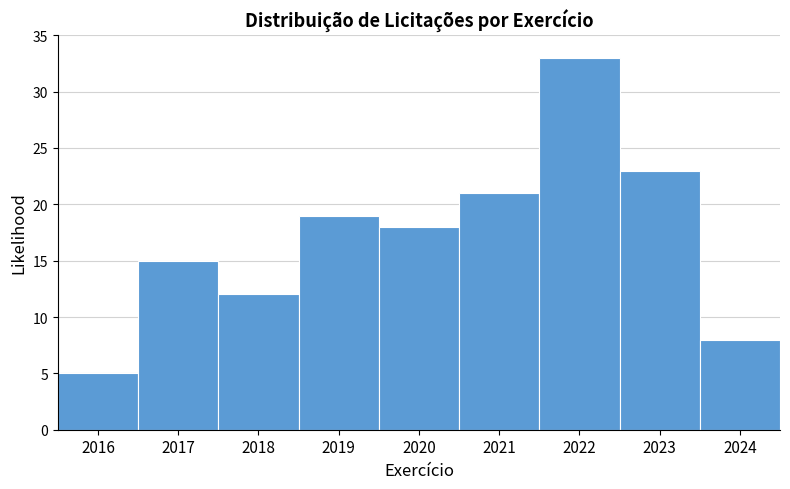

Reading left to right, what are all the values shown in this chart?

5	15	12	19	18	21	33	23	8